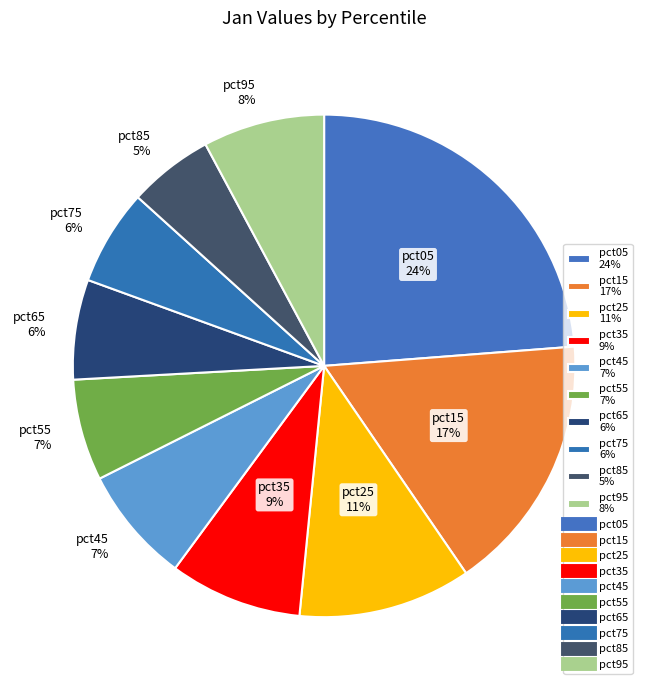

What is the largest slice in the pie chart?

pct05